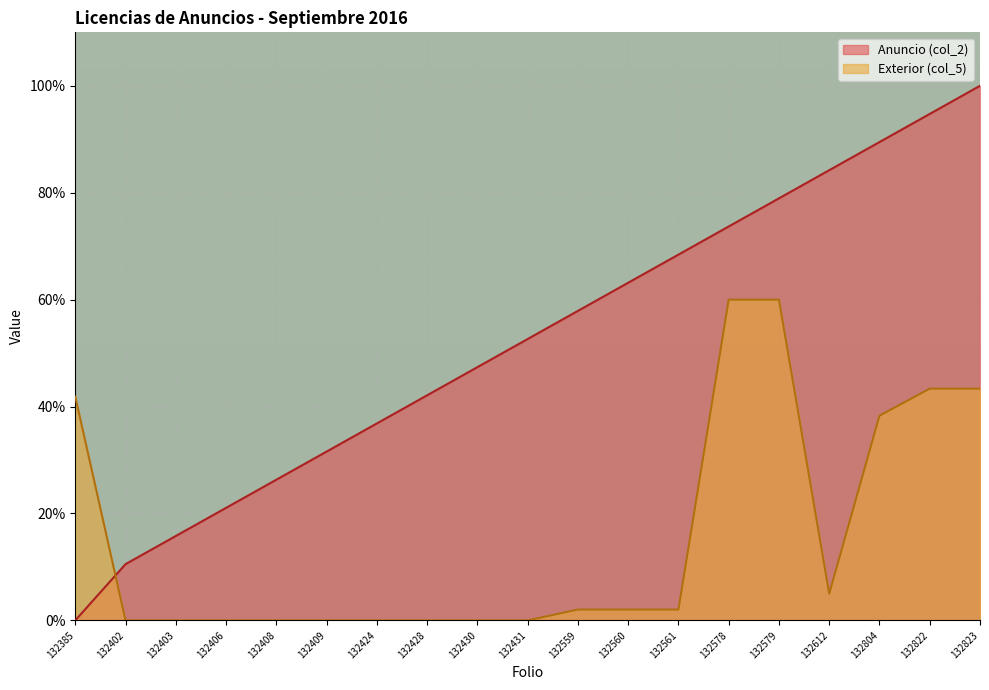

What are all the series names shown in the legend?

Anuncio (col_2), Exterior (col_5)